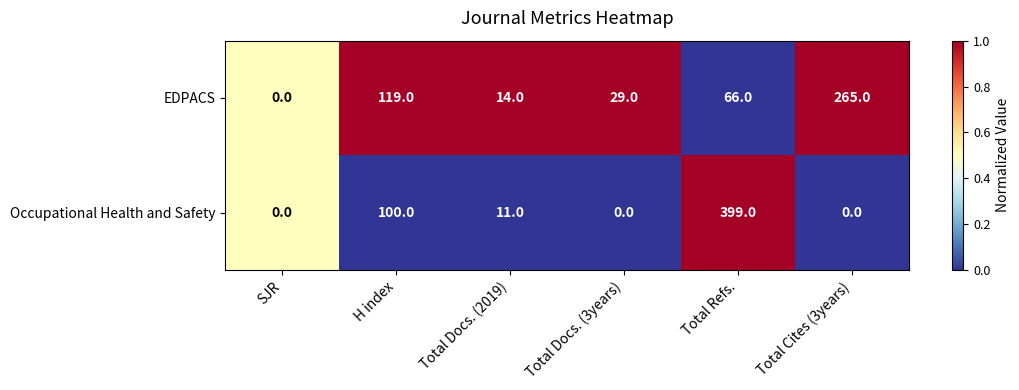

At which label does Occupational Health and Safety first exceed 11?

H index